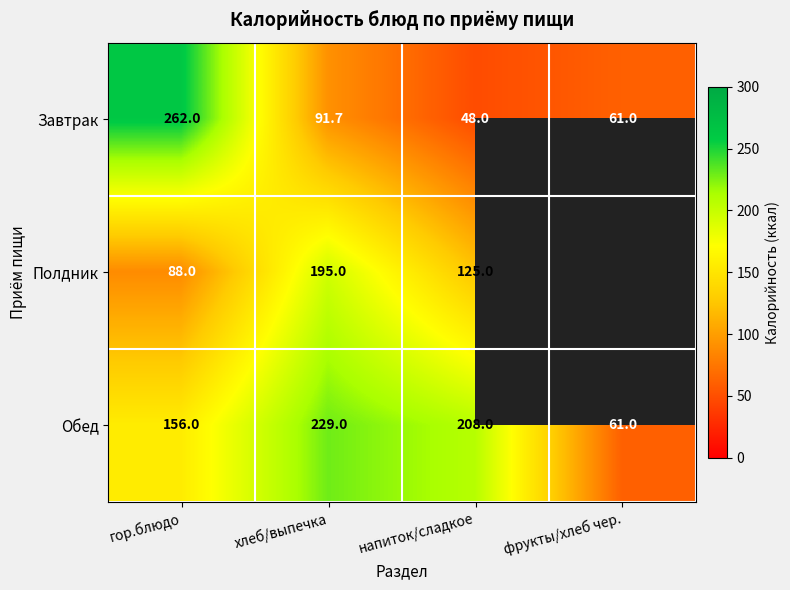

The value of Завтрак at хлеб/выпечка is 91.7. True or false?

True